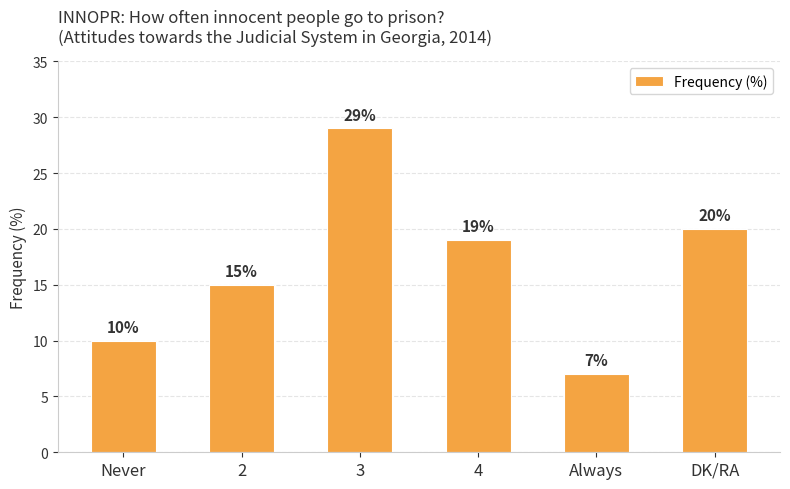

Which has a higher value, 2 or 3?

3